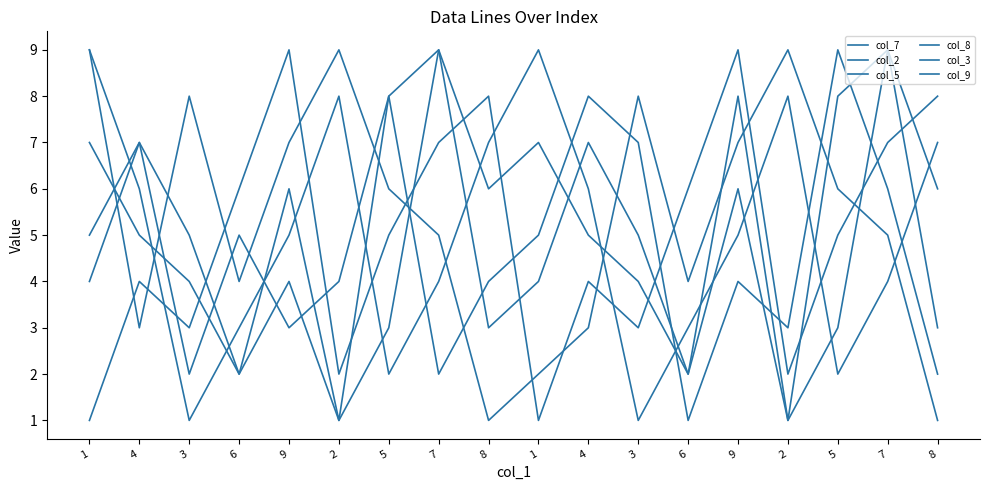

What is the sum of all col_2 values?

90